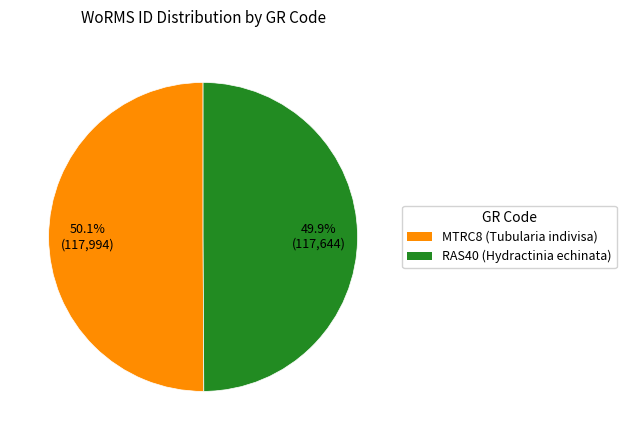

What portion of the pie excludes RAS40 (Hydractinia echinata)?

50.1%